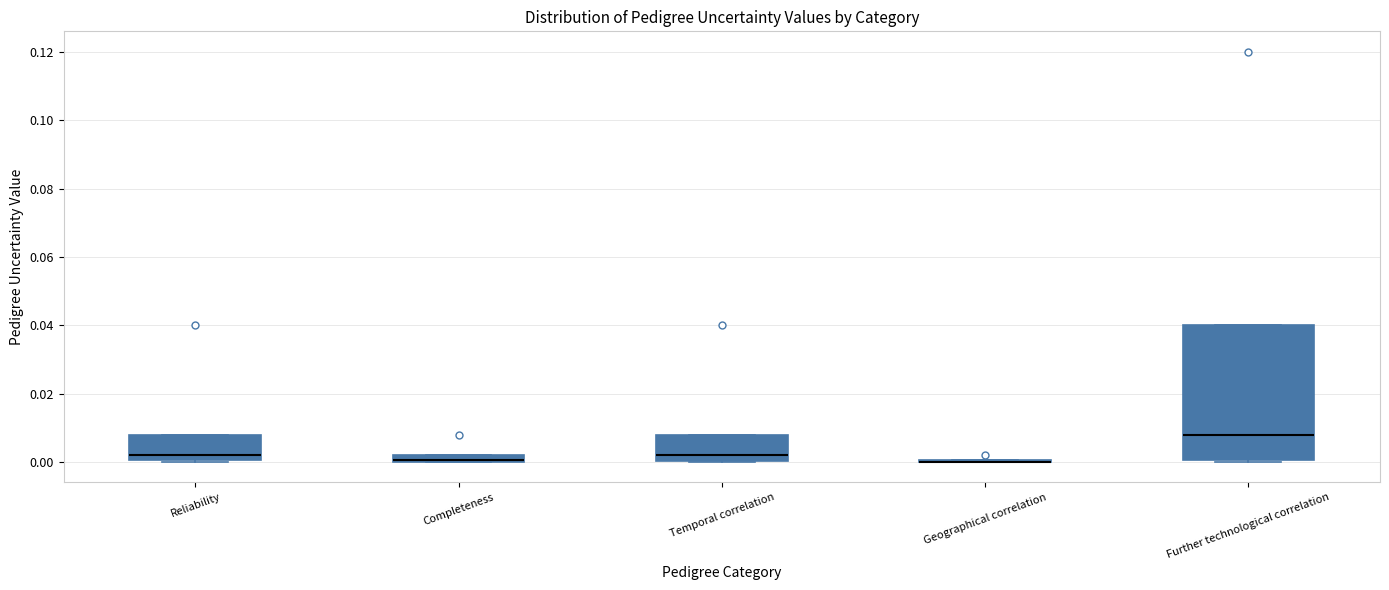

Where does the median line of the box for Further technological correlation sit on the y-axis? The values are not printed on the chart, so give them approximately, as read against the axis.

0.008